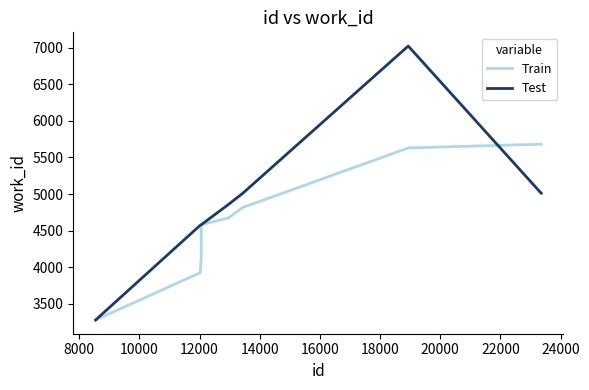

How many categories are shown in the chart?

10